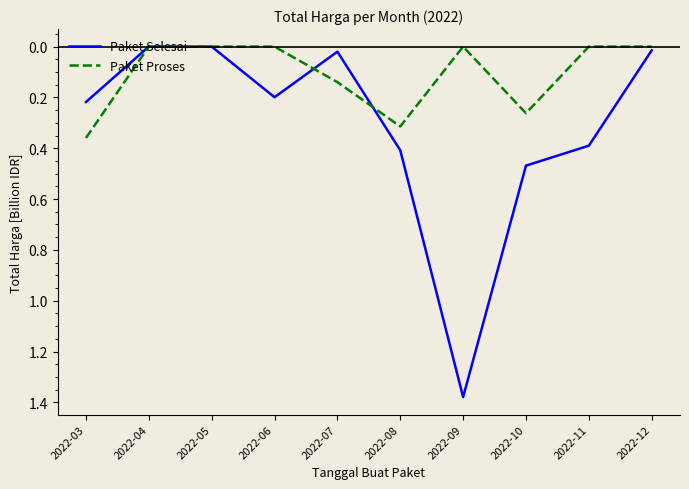

What is the sum of all Paket Proses values?

1.1